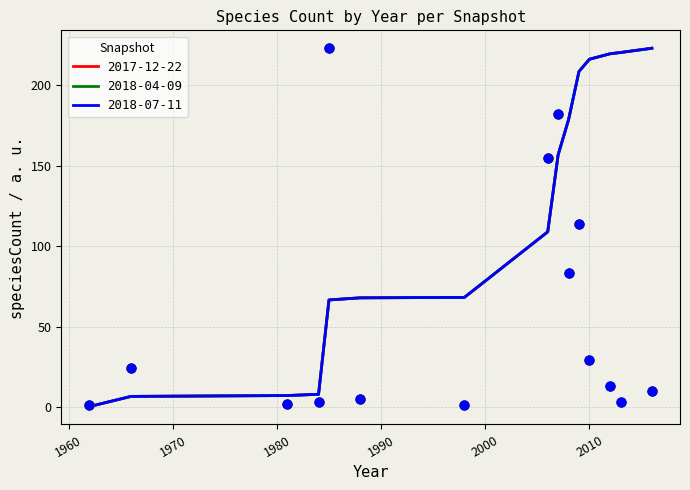

At how many categories does at least one series exceed 94?

4